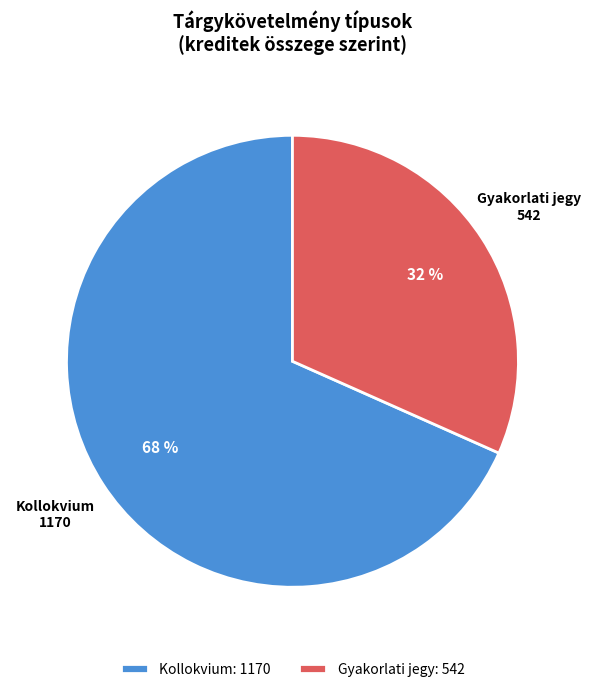

Which slice is the smallest?

Gyakorlati jegy